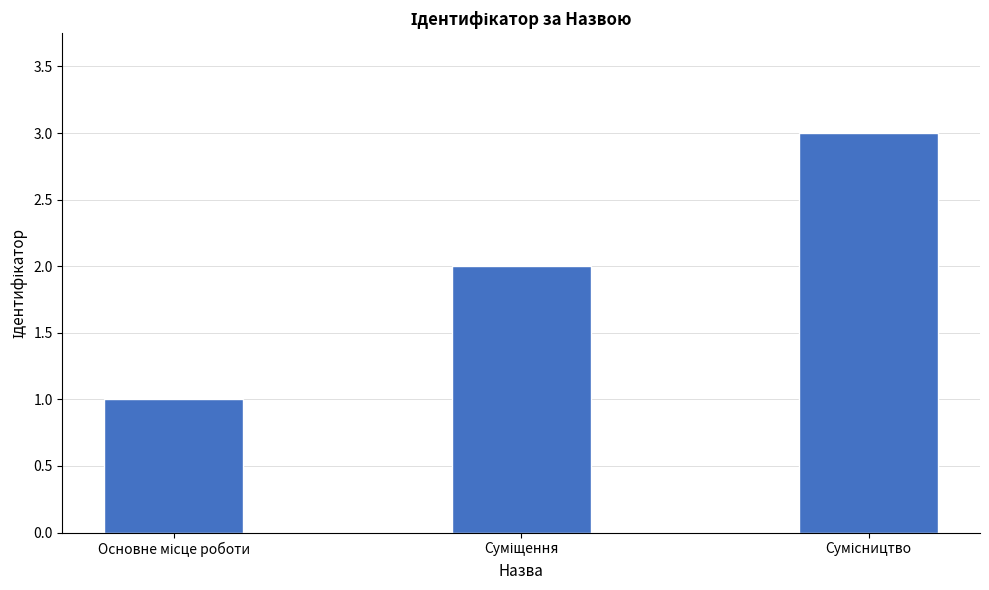

How many data points are less than 2?

1